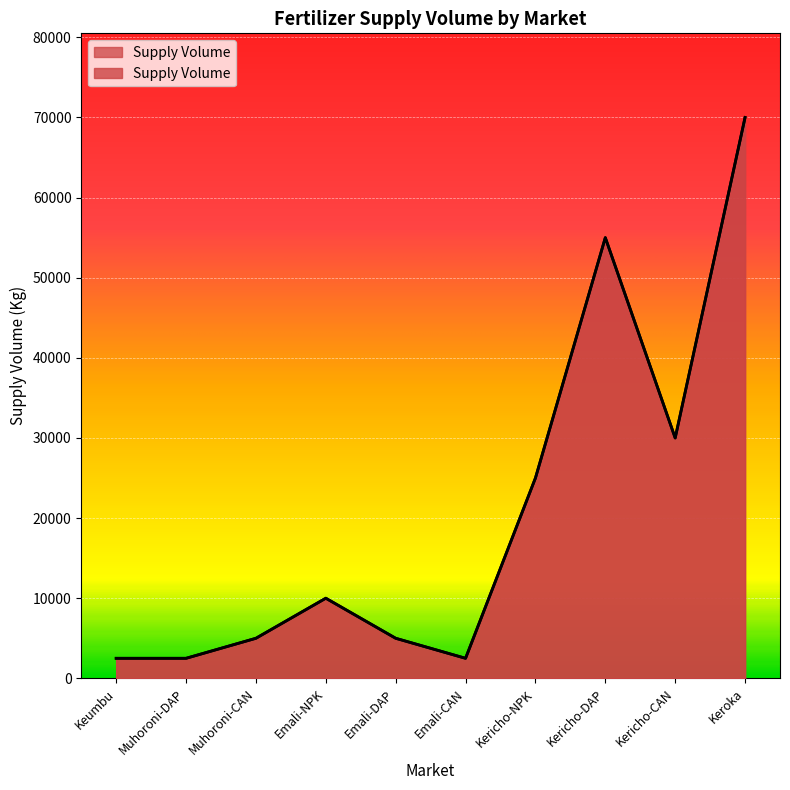

What is the smallest value displayed?

2500